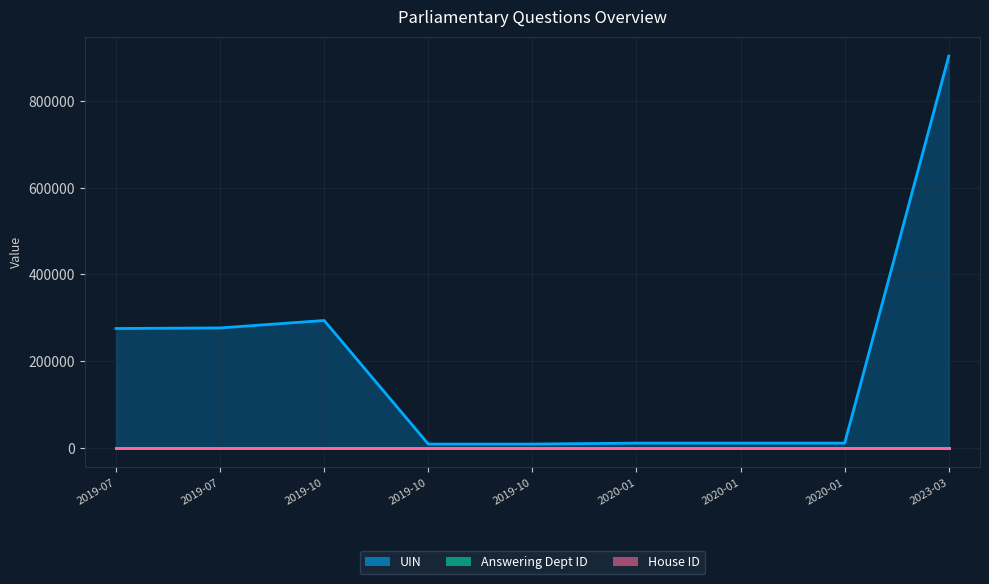

True or false: Answering Dept ID and UIN cross at least once.

False